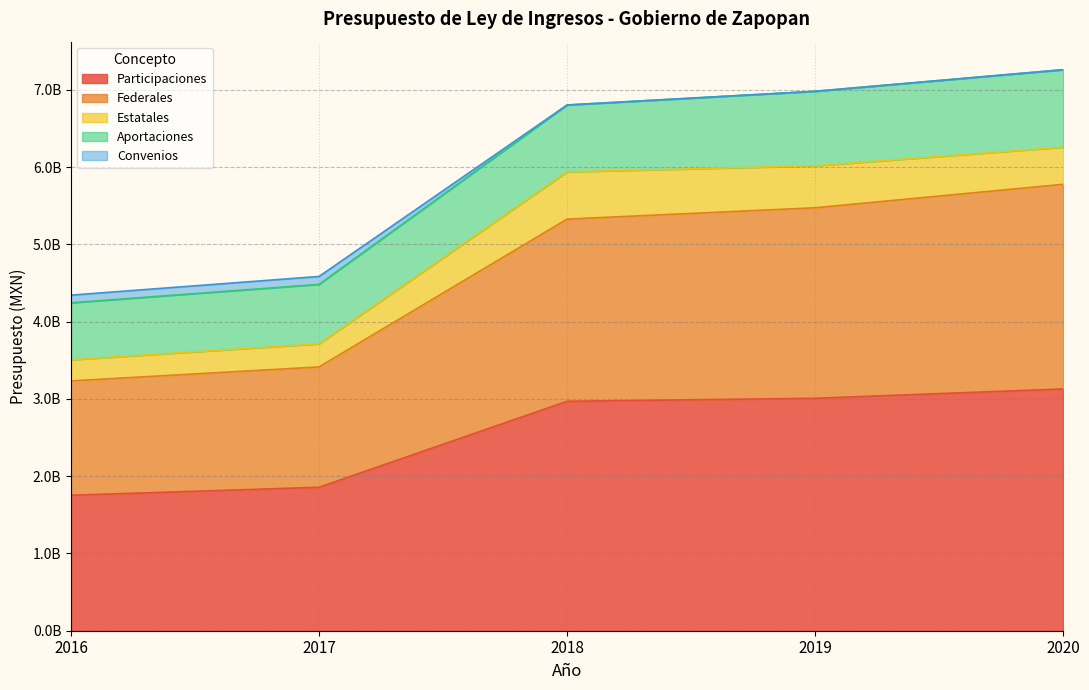

Which label corresponds to the largest value in the chart?

2020